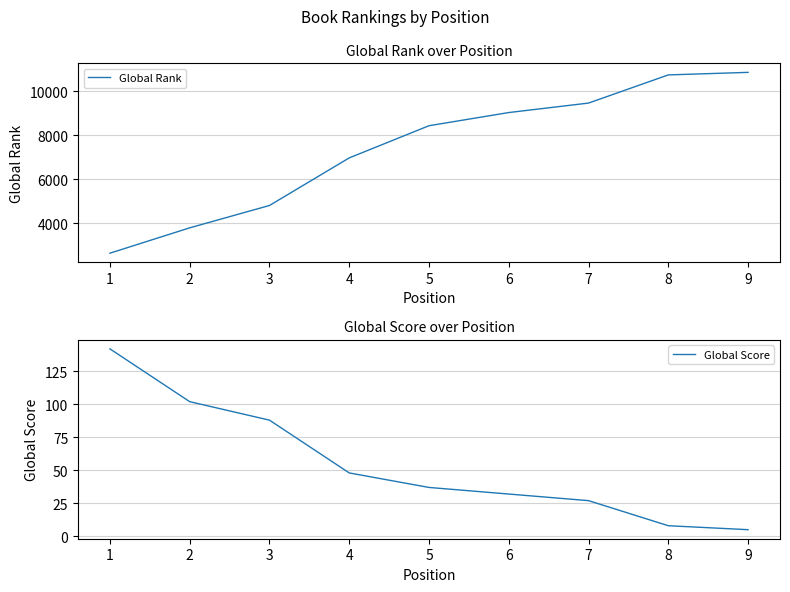

List the series in order of their peak value, highest first.

Global Rank, Global Score